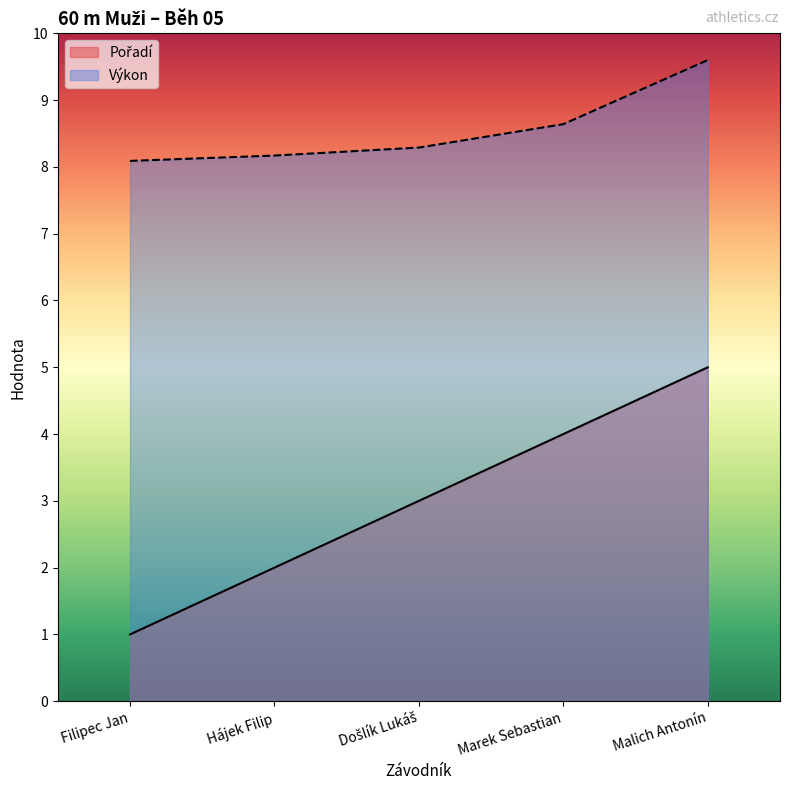

At which category is the sum across all series the highest?

Malich Antonín